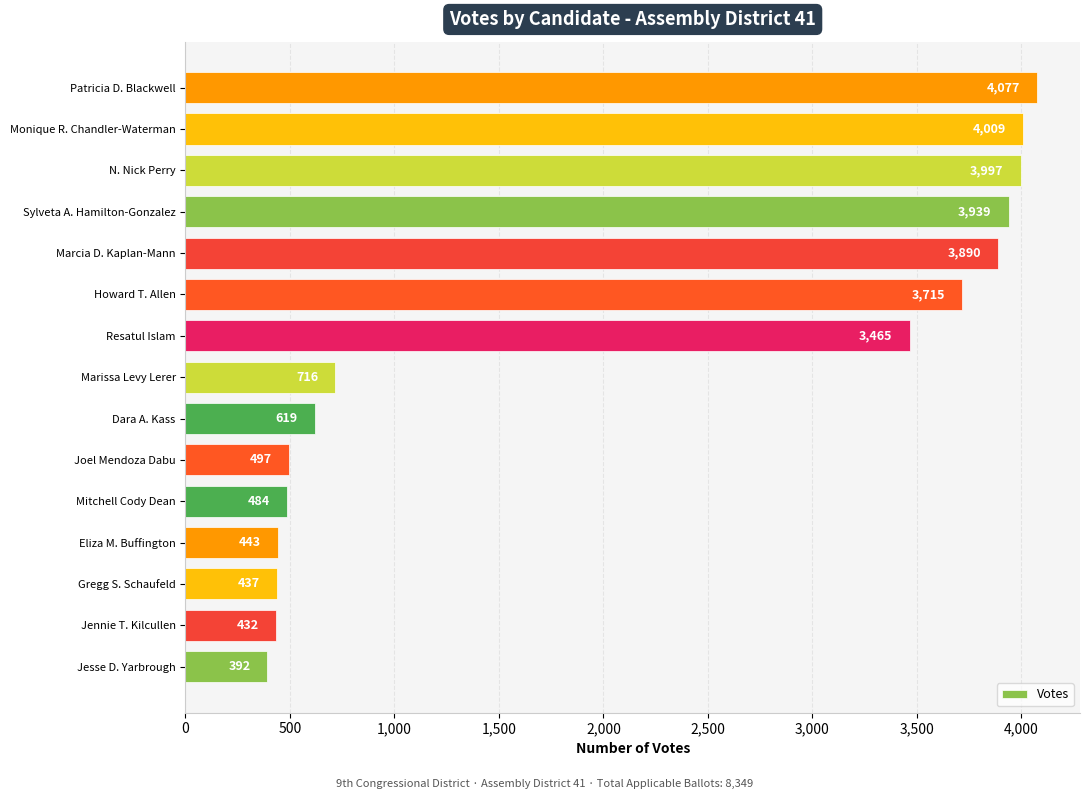

What is the change in value from Jennie T. Kilcullen to Patricia D. Blackwell?

+3645